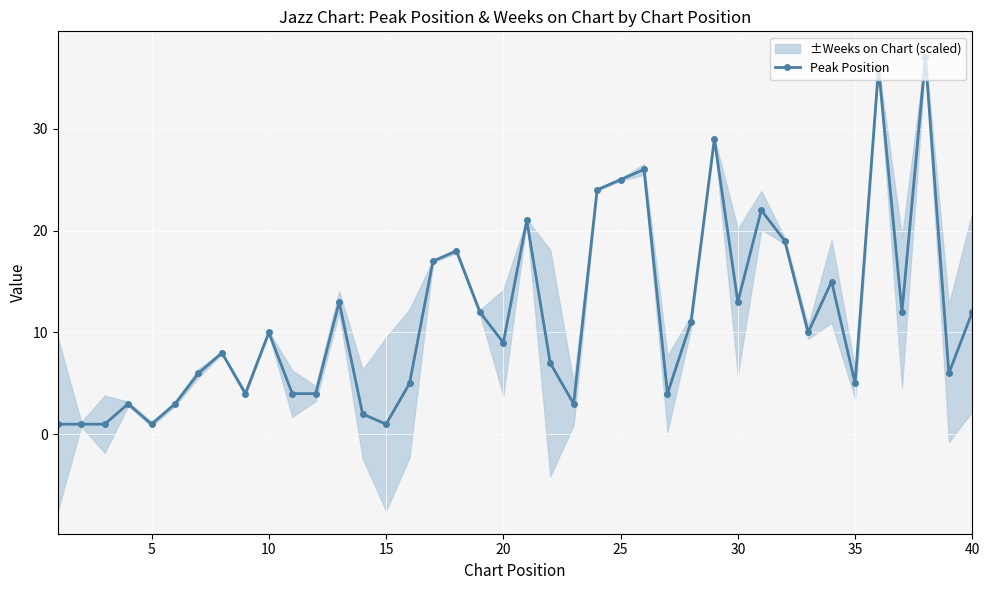

What is the maximum value for Peak Position?

37